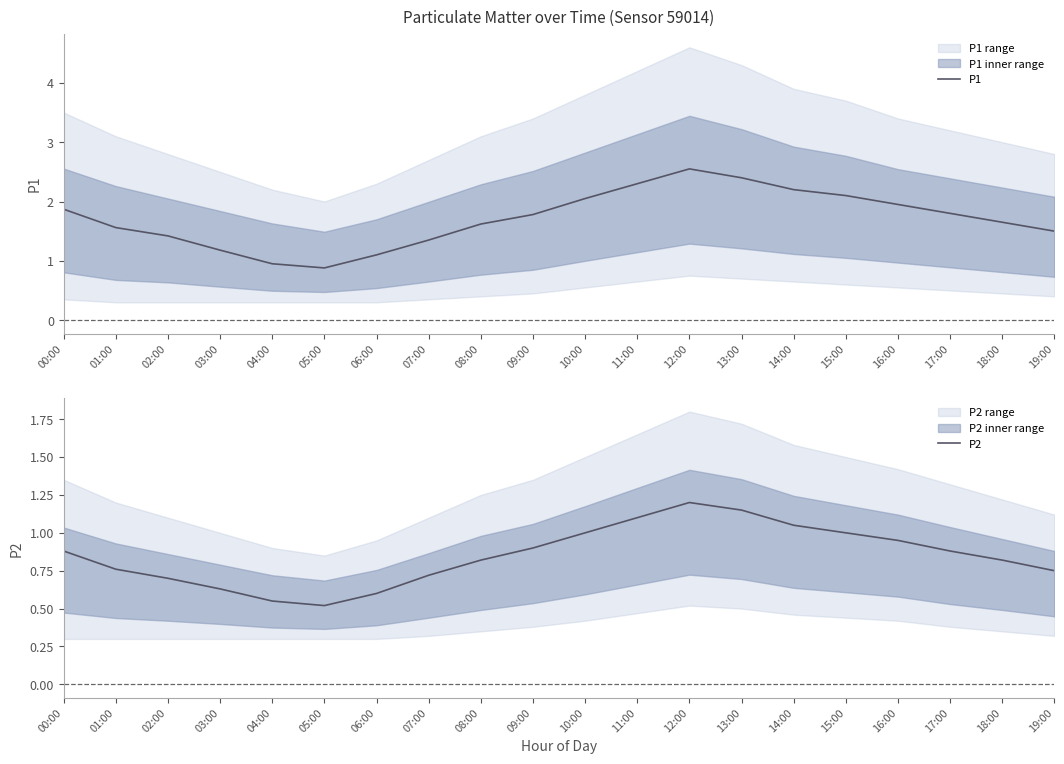

Which series has the widest spread of values?

P1